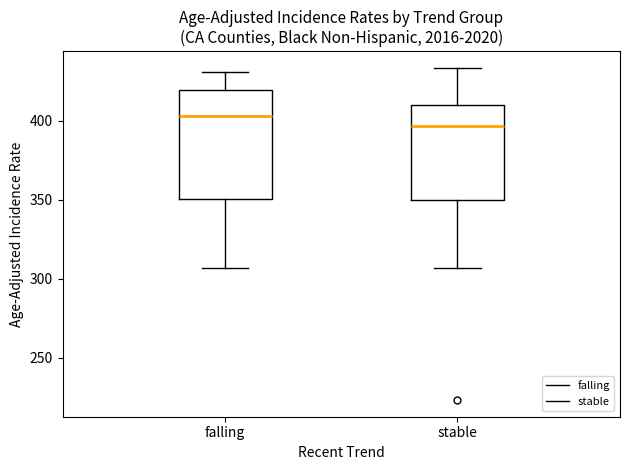

Reading left to right, read every box against the y-axis: the position of its median line, the range the box covers, and the ends of its whiskers. The values are not printed on the chart, so give them approximately, as read against the axis.

falling: median 405, box 350 to 420, whiskers 305 to 430
stable: median 395, box 350 to 410, whiskers 305 to 435